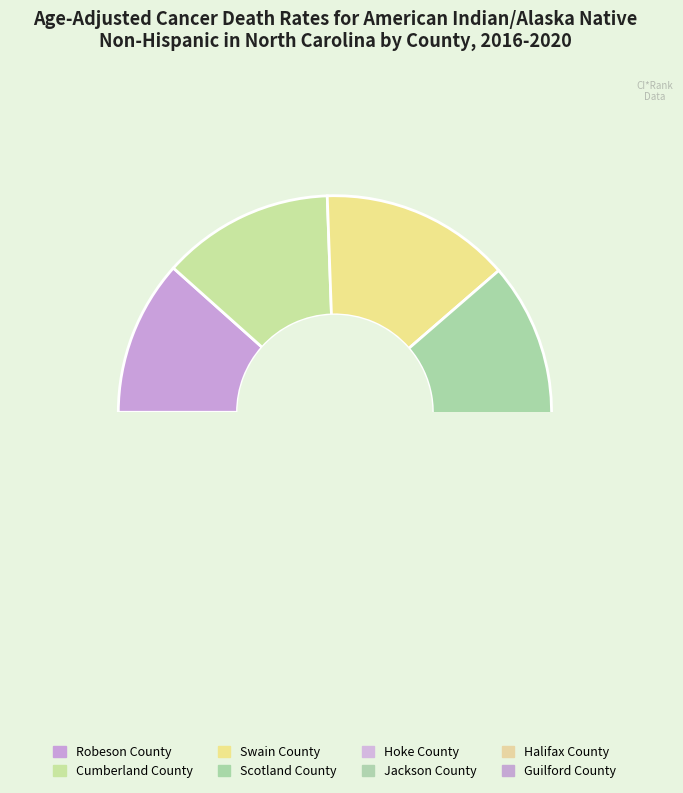

What percentage is NOT represented by Hoke County?

88.6%